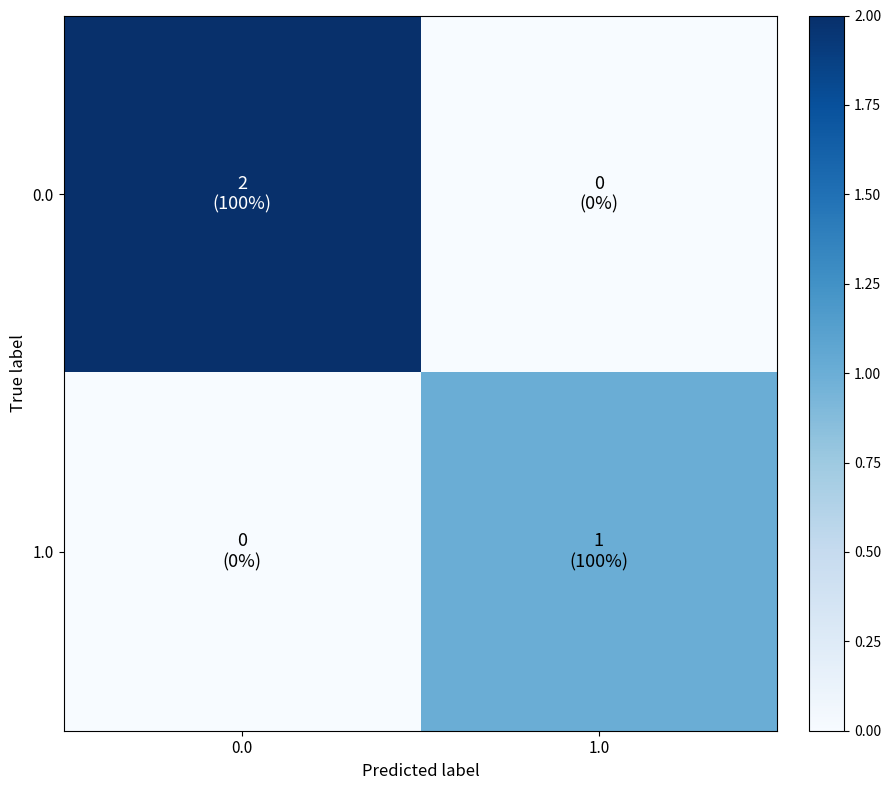

At 0.0, list the series in order from smallest to largest.

1.0, 0.0